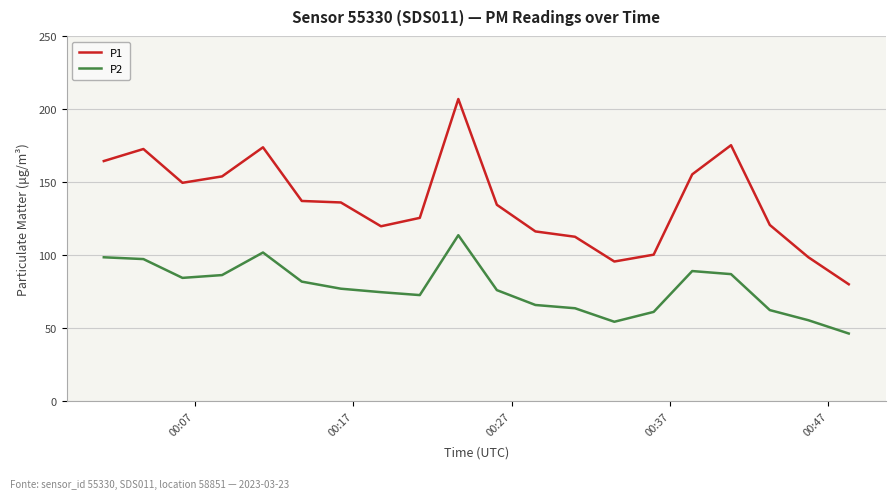

Which series has the widest spread of values?

P1